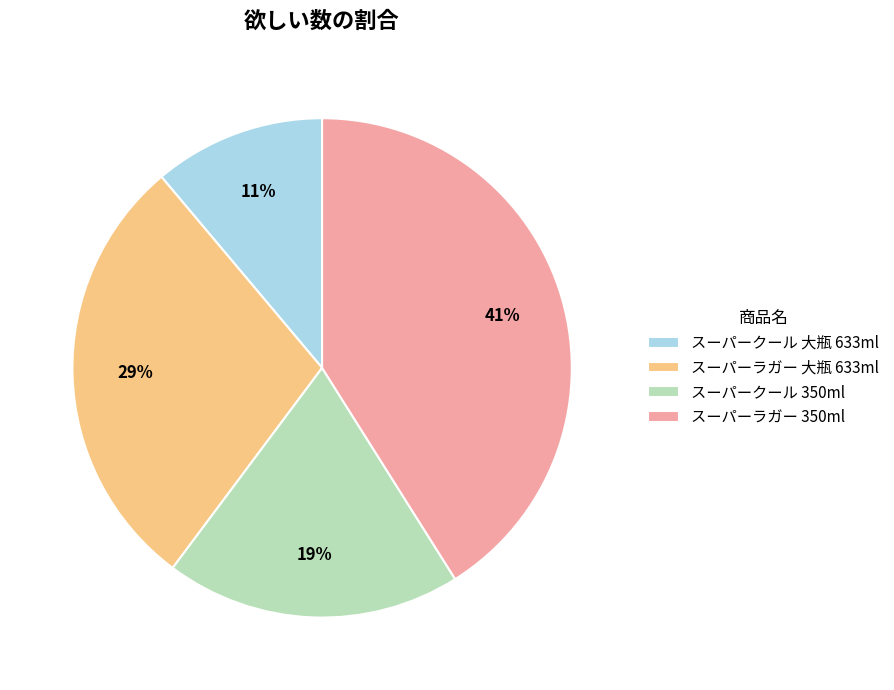

To the nearest percent, what portion does スーパークール 大瓶 633ml represent?

11%